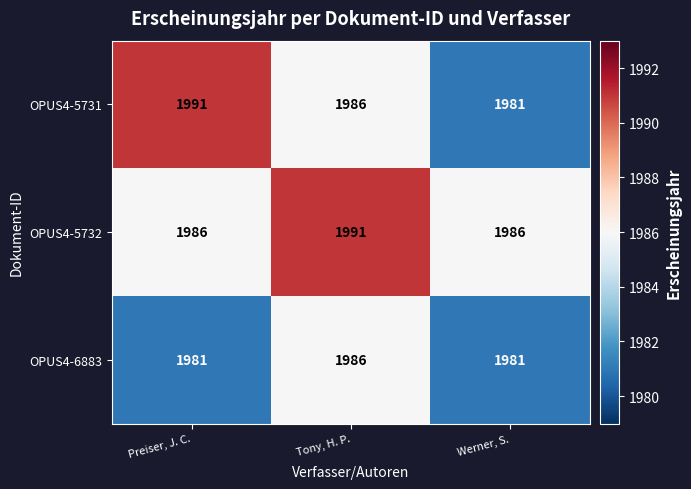

Reading left to right, extract all data points from this chart.

OPUS4-5731: Preiser, J. C.=1991	Tony, H. P.=1986	Werner, S.=1981
OPUS4-5732: Preiser, J. C.=1986	Tony, H. P.=1991	Werner, S.=1986
OPUS4-6883: Preiser, J. C.=1981	Tony, H. P.=1986	Werner, S.=1981